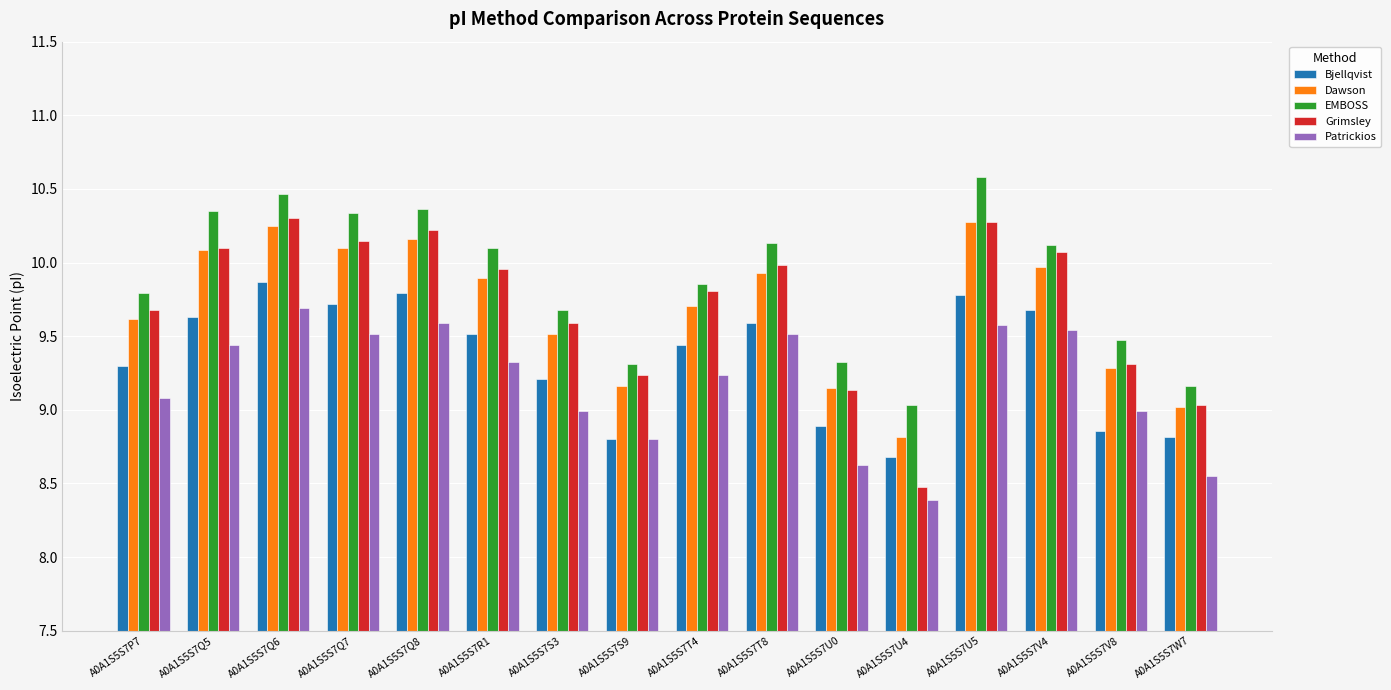

True or false: Bjellqvist has a value of 13.3 at A0A1S5S7S3.

False